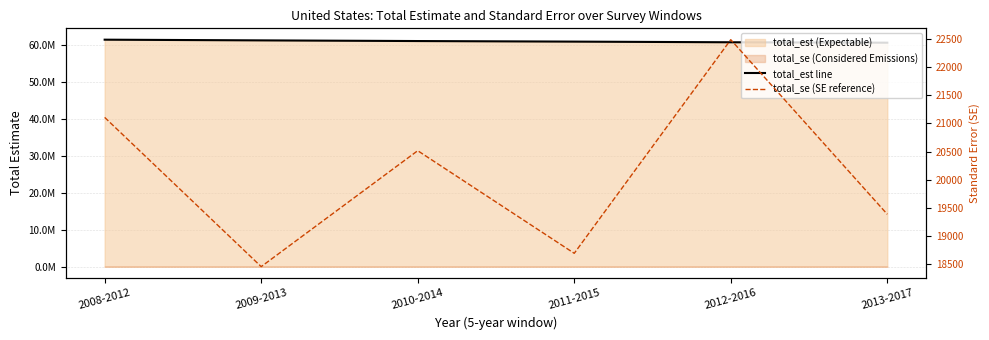

How many lines are shown in the chart?

2